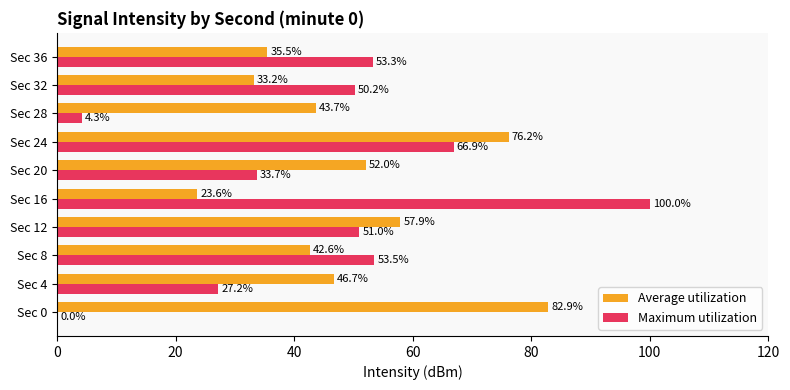

Between Sec 12 and Sec 24, which series saw the biggest shift?

Average utilization